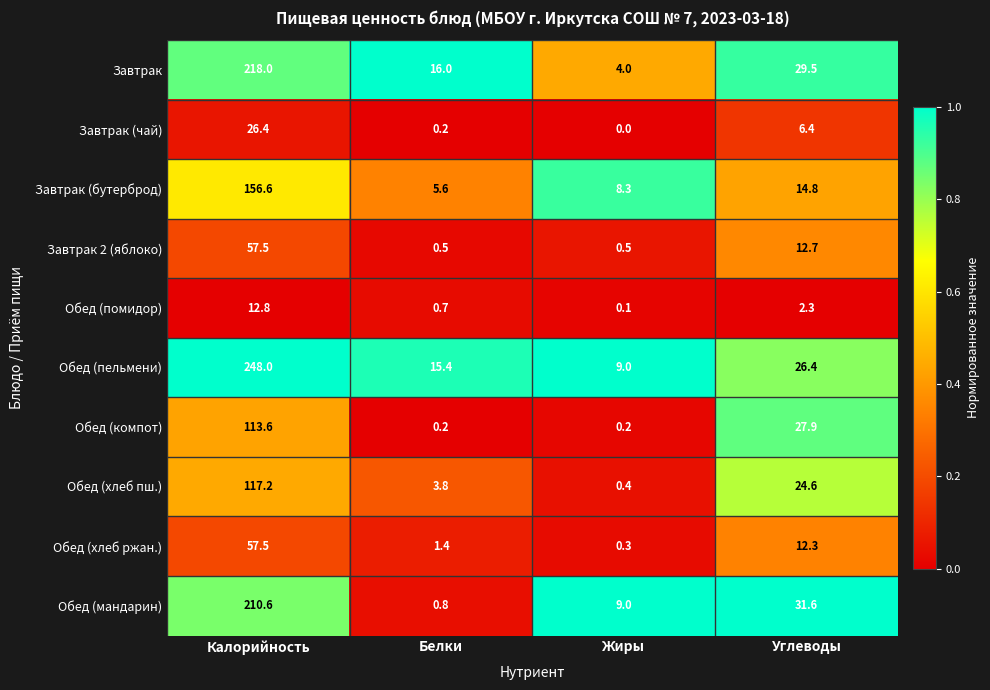

At which category is the sum across all series the highest?

Калорийность